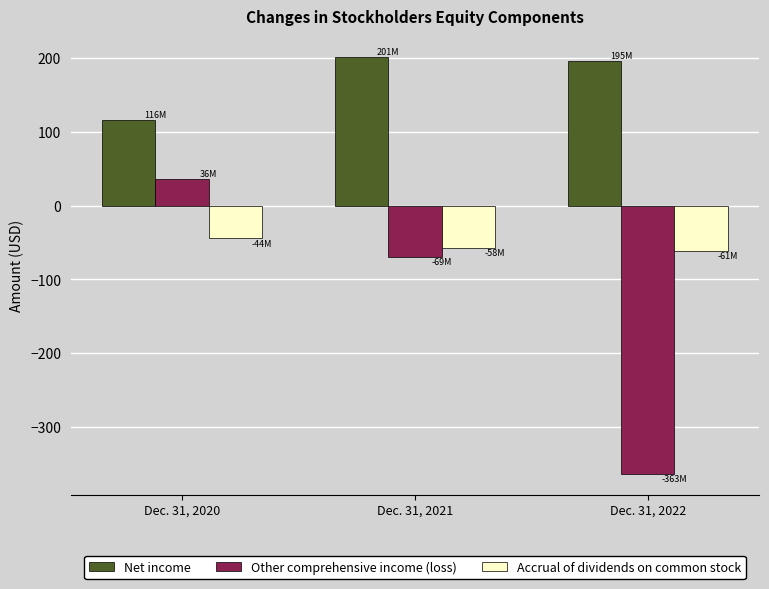

What is the maximum value shown in the chart?

201.0